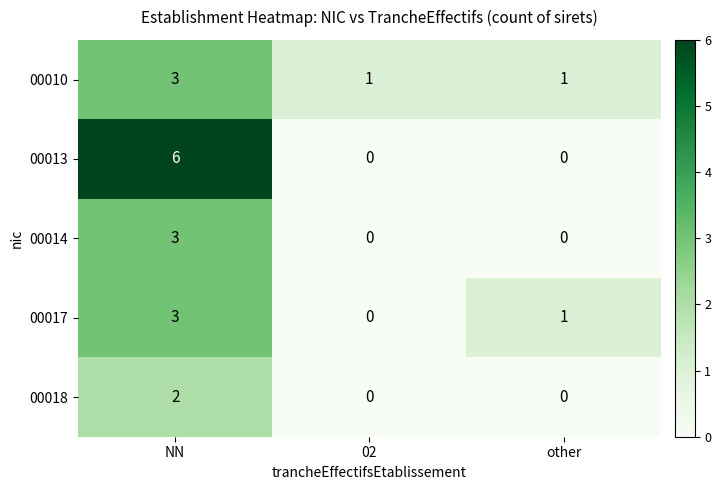

The value of 00010 at 02 is 1. True or false?

True